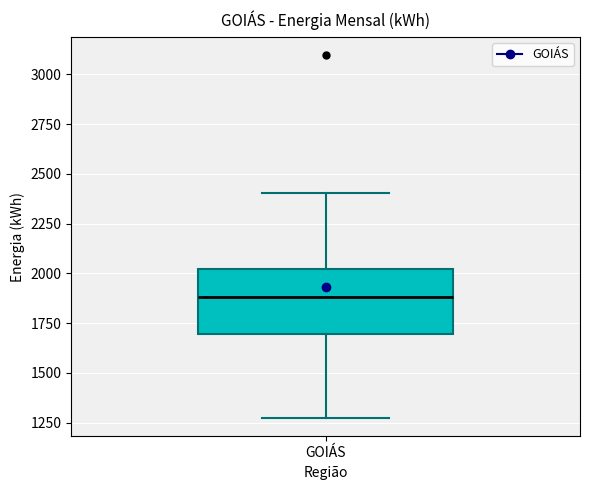

Read this box plot against the y-axis: the position of the median line, the range covered by the box, and the ends of both whiskers. The values are not printed on the chart, so give them approximately, as read against the axis.

median 1900, box 1700 to 2000, whiskers 1250 to 2400